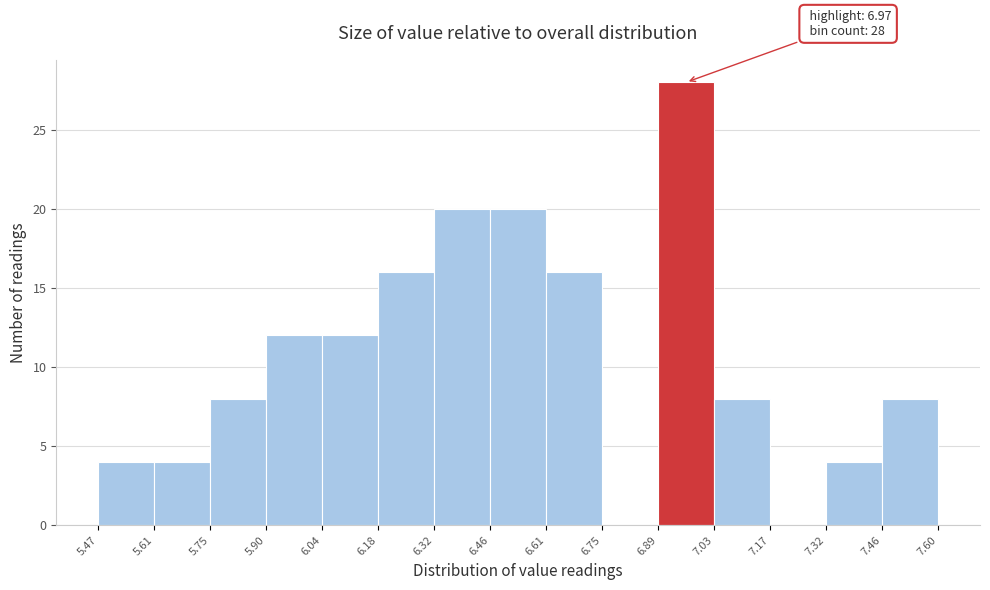

Which range on the x-axis has the tallest bar?

6.89 to 7.03